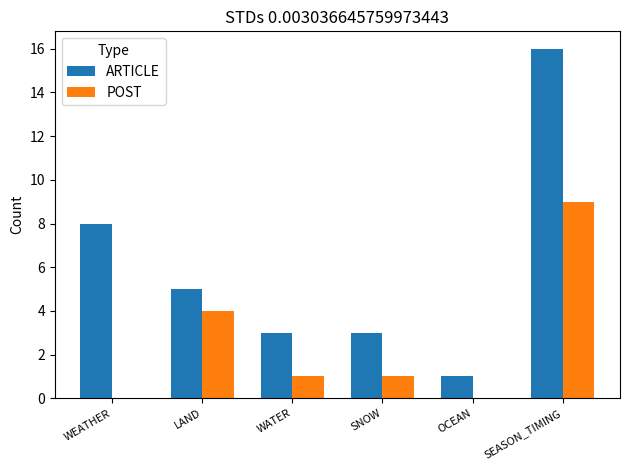

What is the difference between the ARTICLE values at WEATHER and SEASON_TIMING?

8